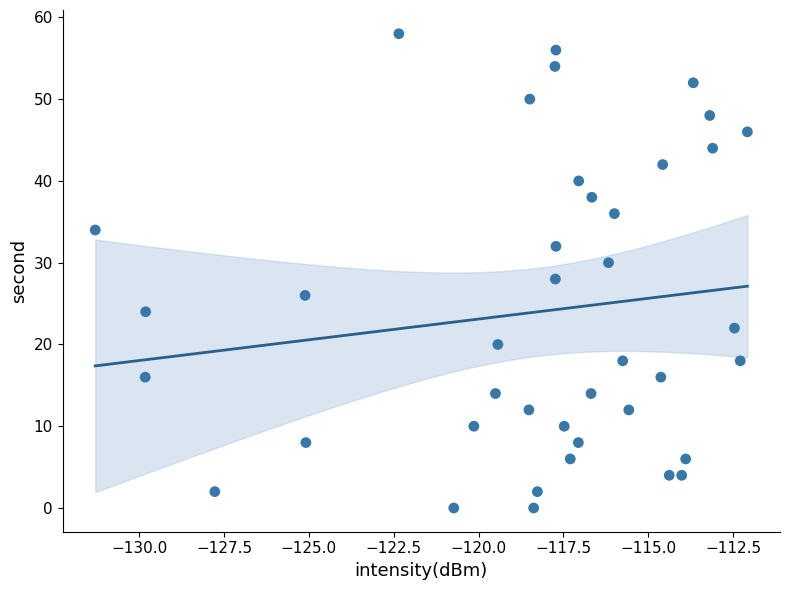

What is the range of Y values (max minus min)?

58